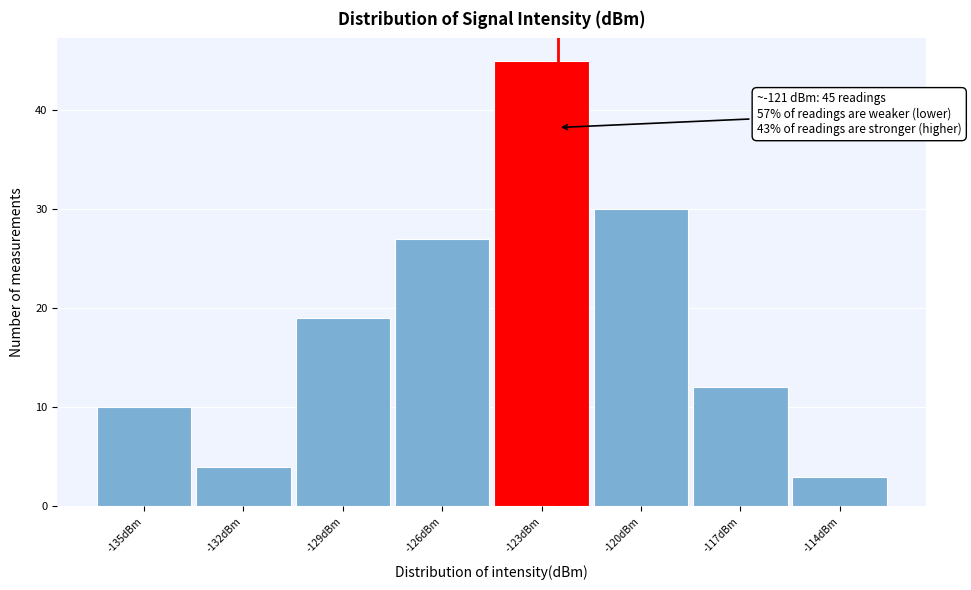

Reading left to right, what are all the values shown in this chart?

-135dBm=10	-132dBm=4	-129dBm=19	-126dBm=27	-123dBm=45	-120dBm=30	-117dBm=12	-114dBm=3